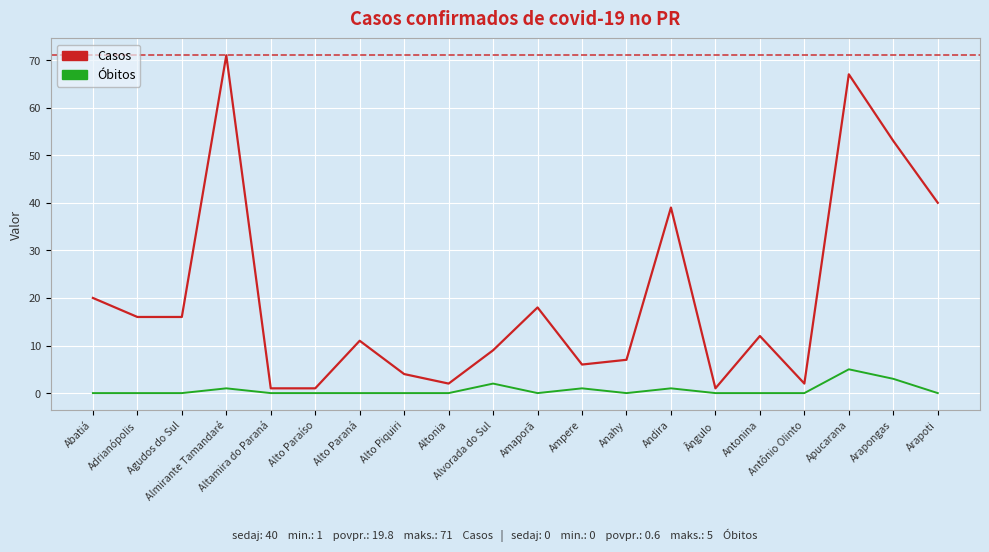

Which series has the largest total across all categories?

Casos